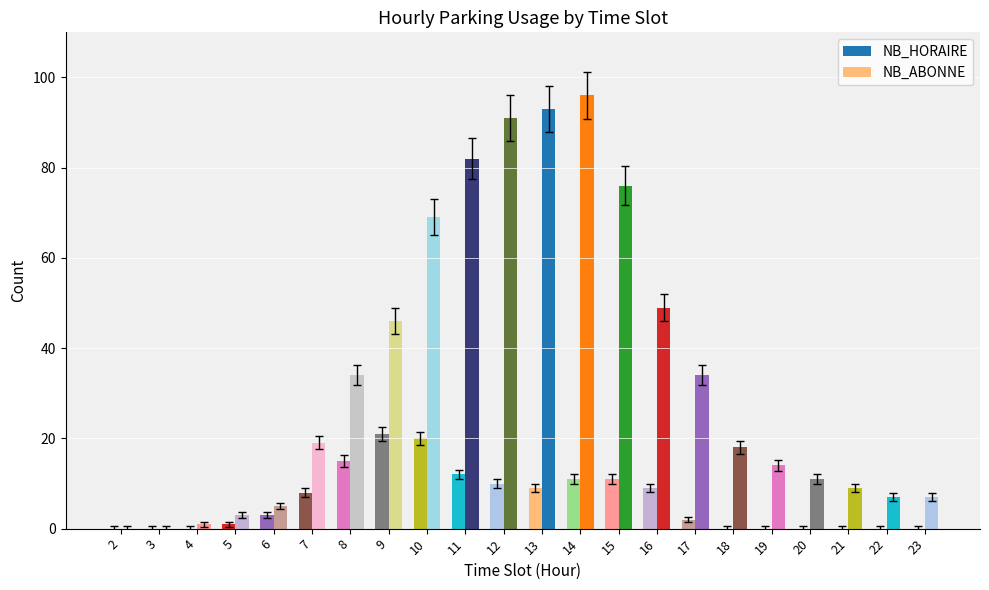

How many data points does each series have?

22